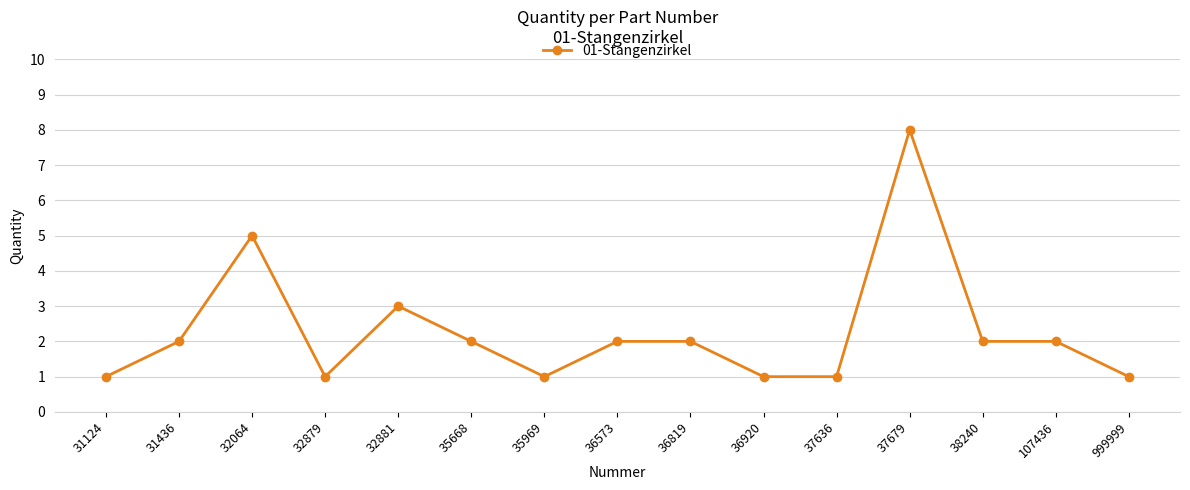

What is the difference between the second highest and minimum values?

4